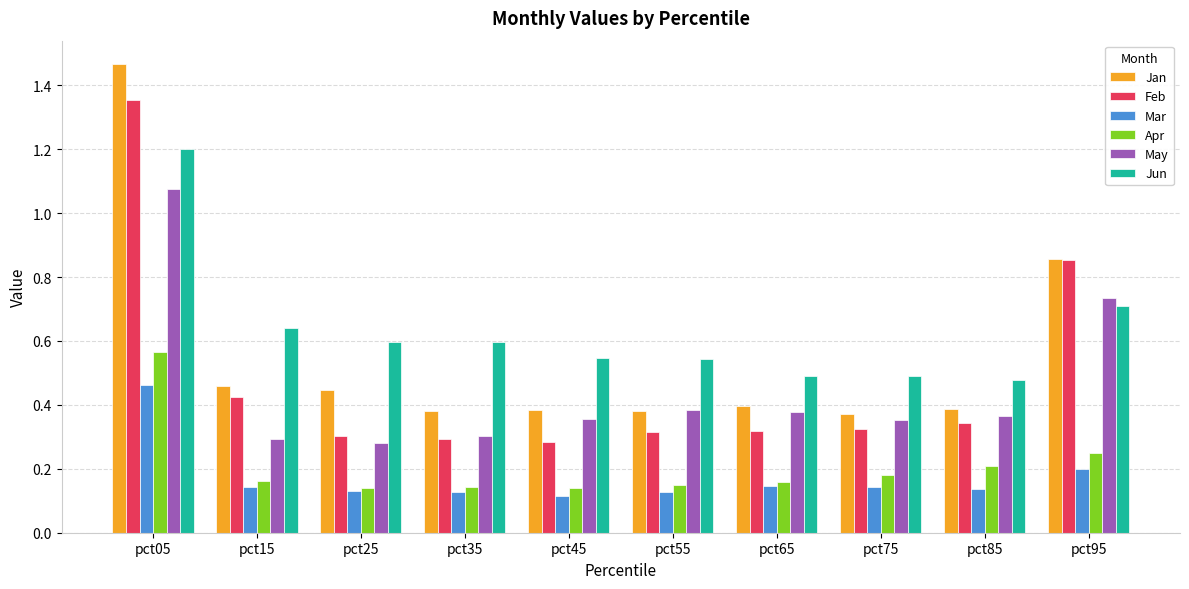

The Feb series shows 0.6 at pct15. True or false?

False